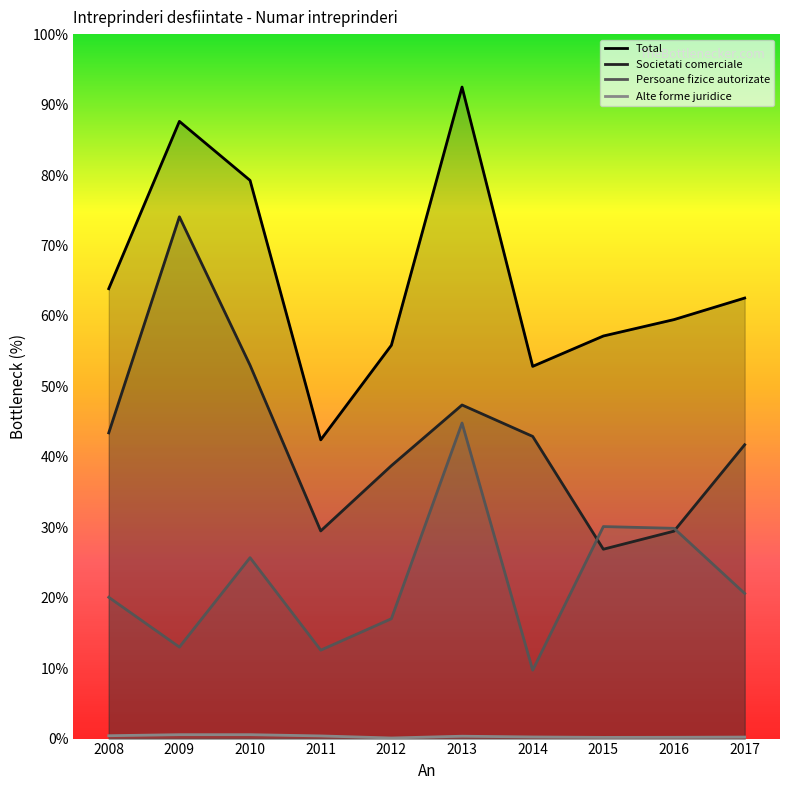

Is the value of Alte forme juridice at 2014 greater than the value of Persoane fizice autorizate at 2008?

No